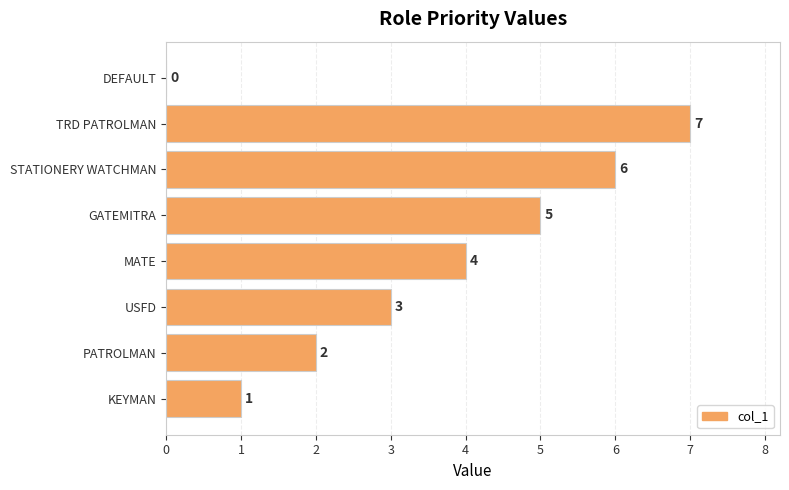

Is it true that the value at PATROLMAN is 1?

False